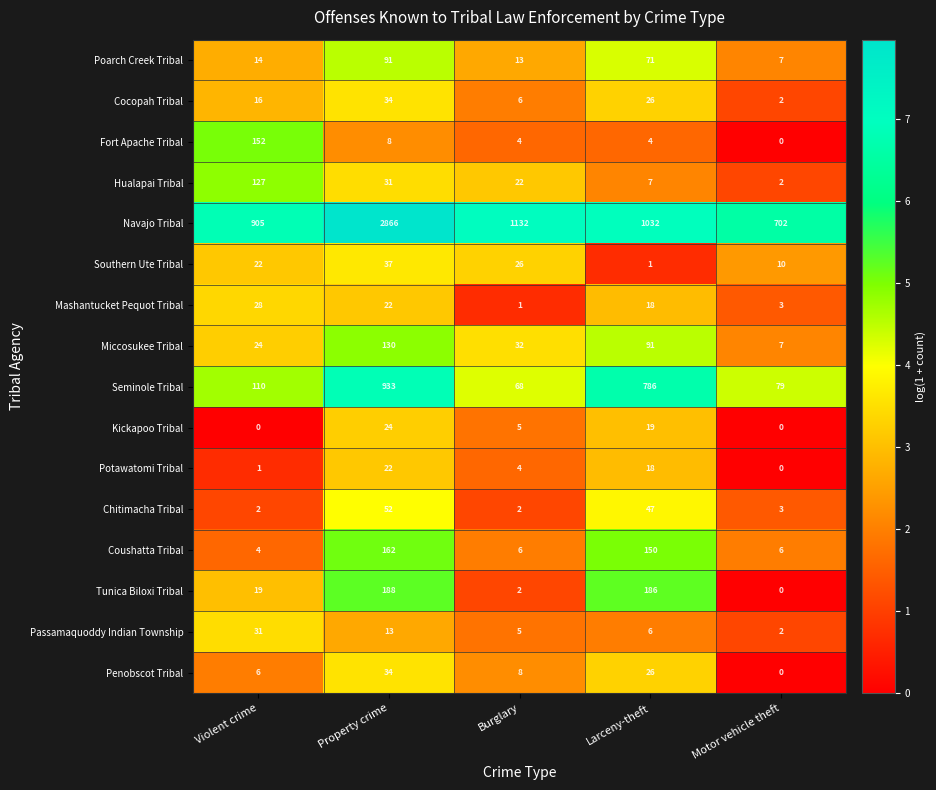

At which label does Potawatomi Tribal reach its peak?

Property crime